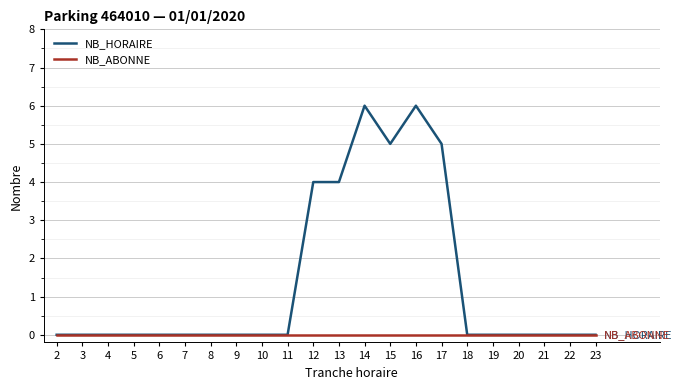

What is the maximum value for NB_HORAIRE?

6